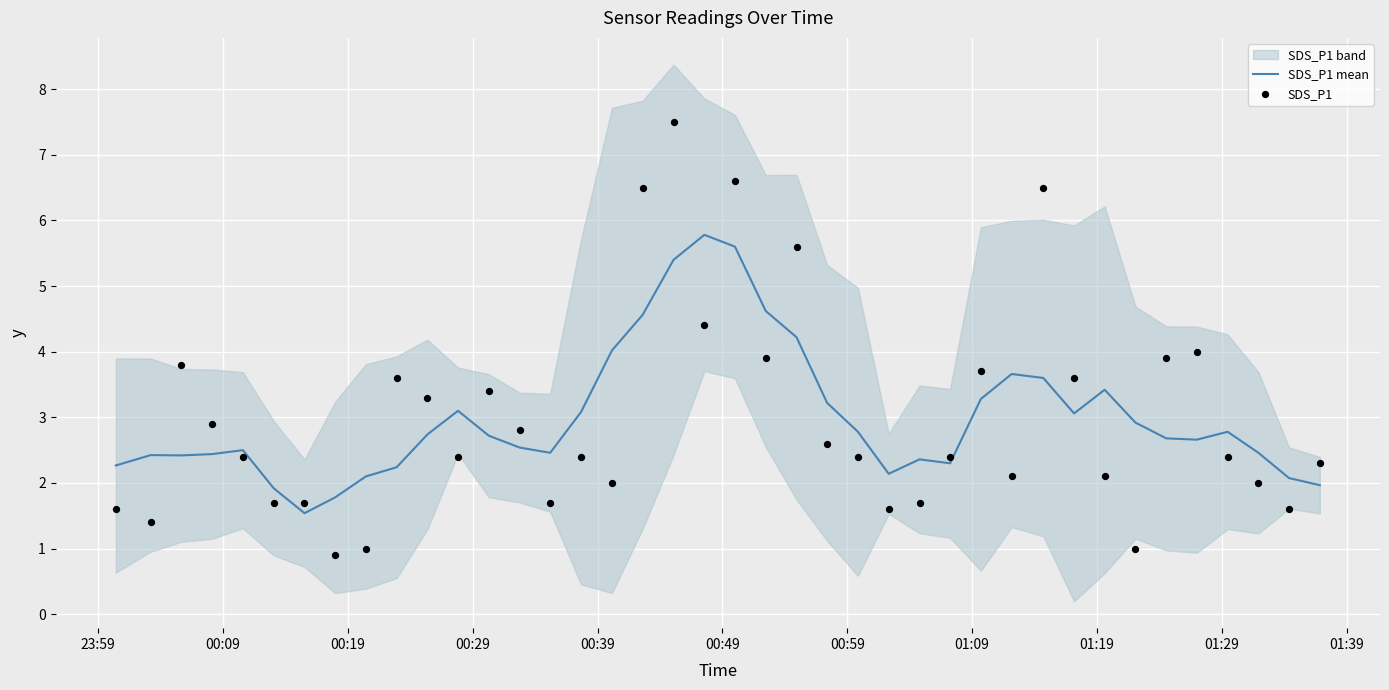

What is the maximum value for SDS_P1 mean?

5.8